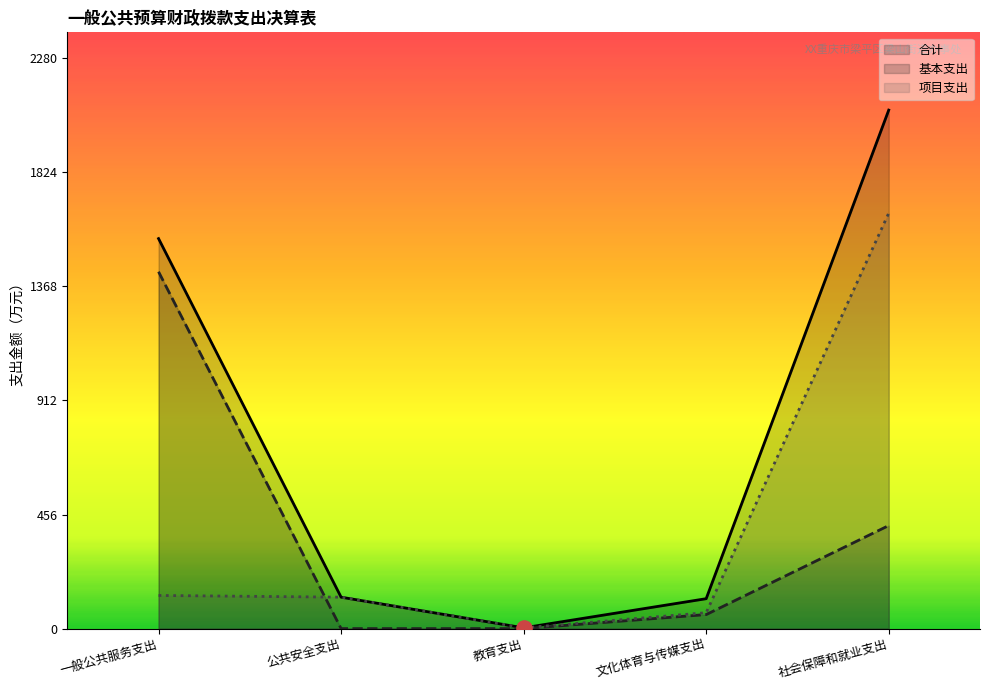

Which series has the widest spread of Y values?

合计